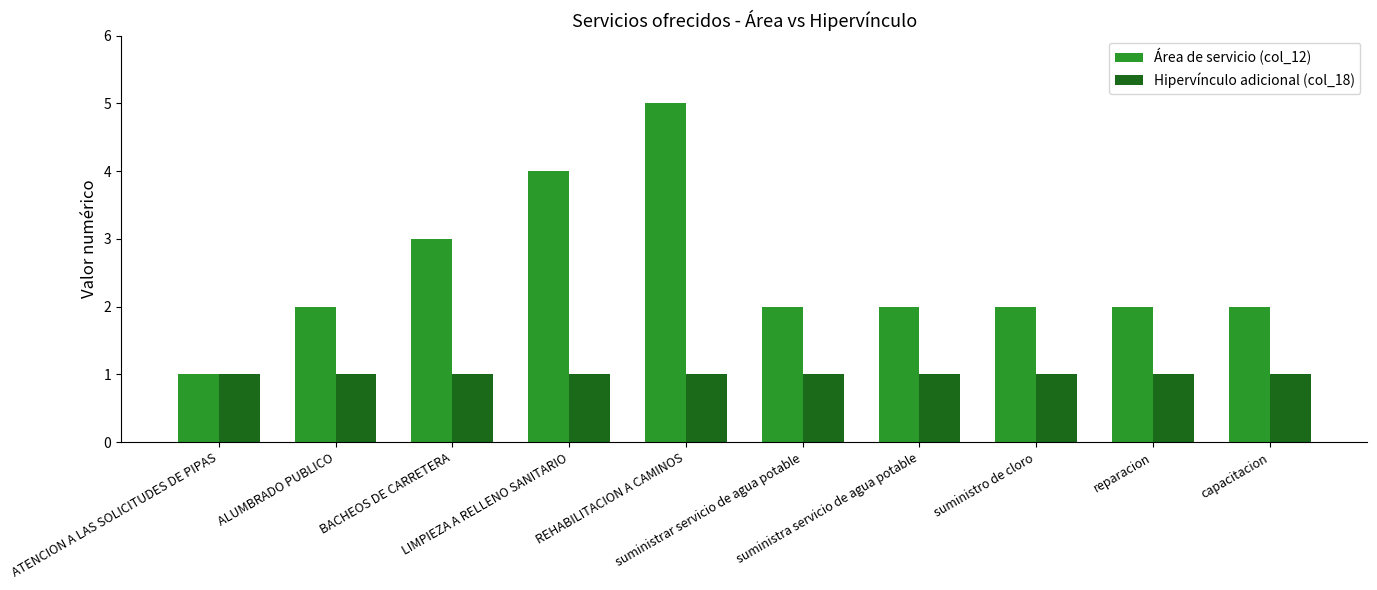

What is the spread (max minus min) of values at ALUMBRADO PUBLICO?

1